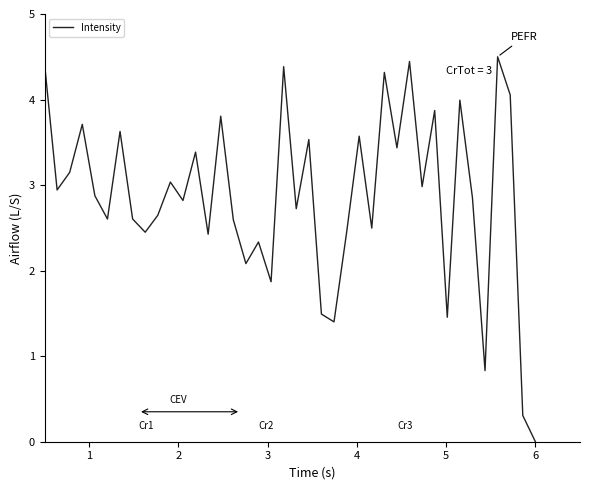

What is the difference between the maximum and minimum values?

4.5